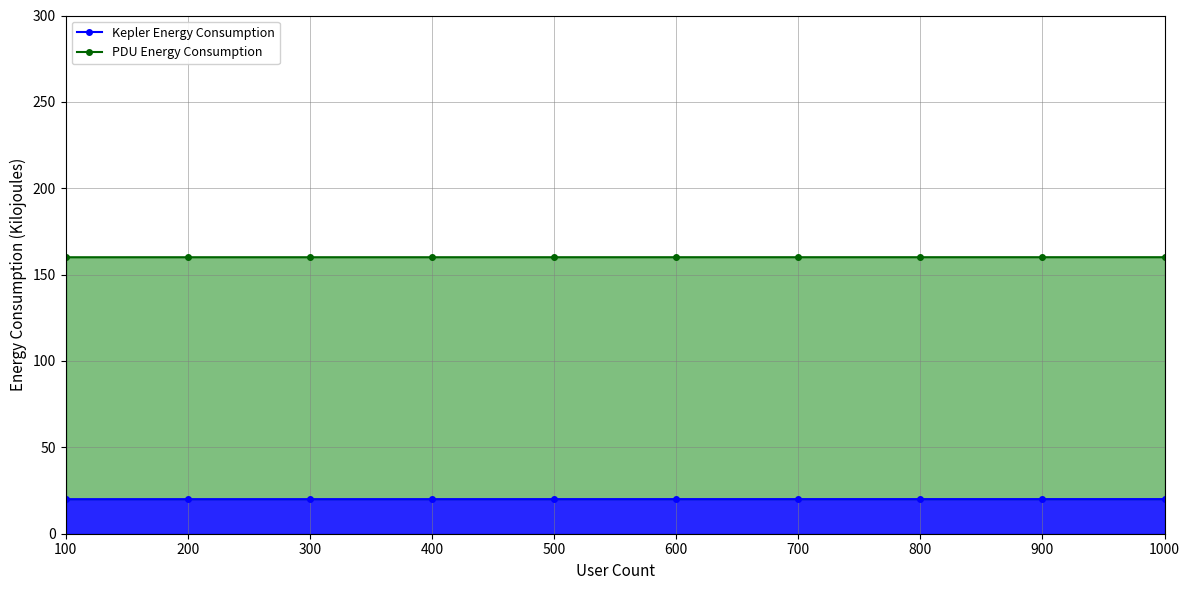

The value of Kepler Energy Consumption at 800 is 20.0. True or false?

True